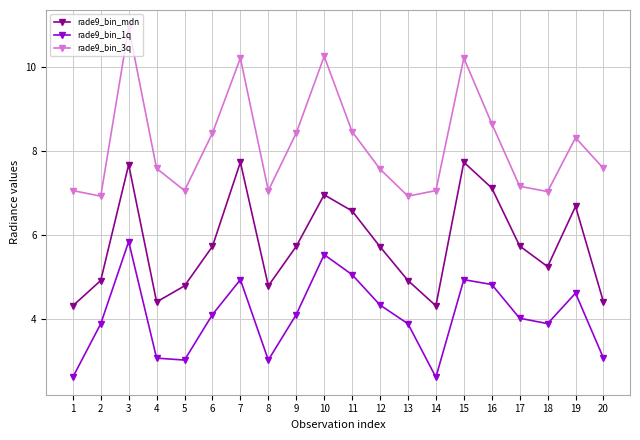

Which series changed the most between 10 and 17?

rade9_bin_3q